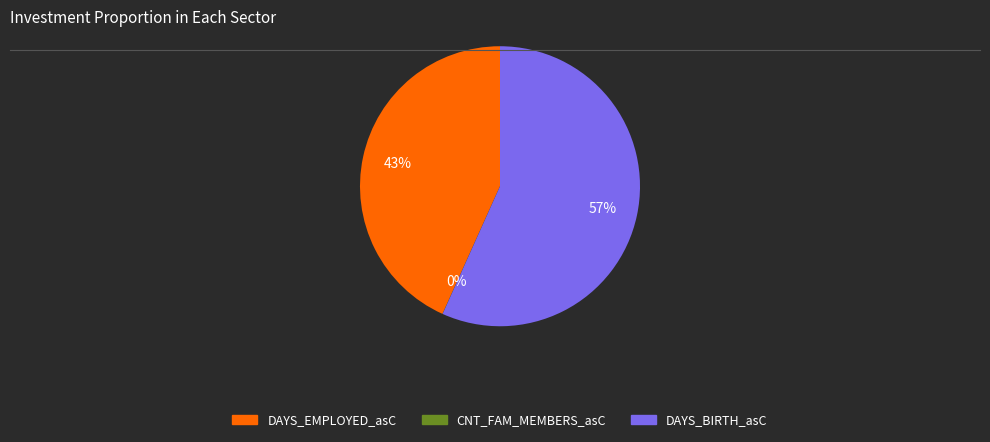

To the nearest percent, what is the difference between the largest and smallest slice percentages?

57%